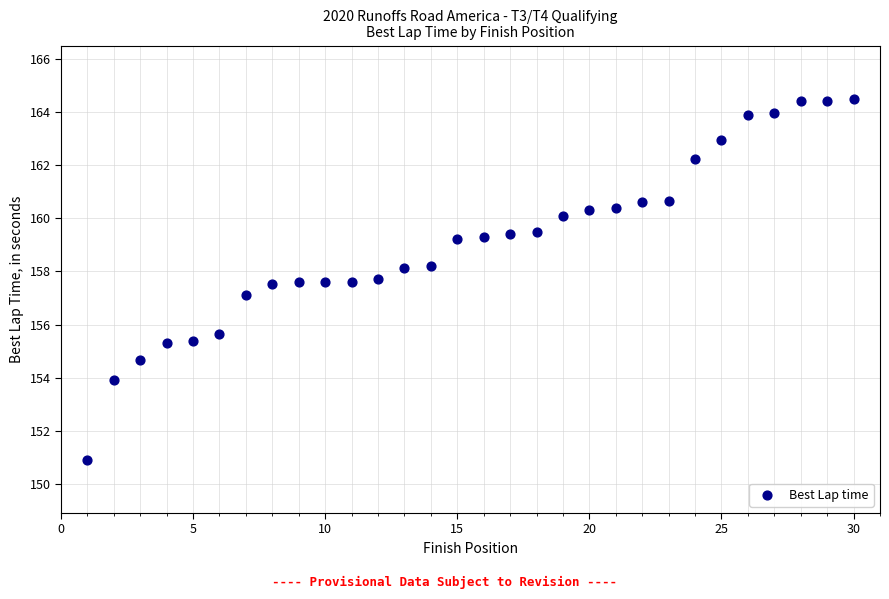

What is the range of Y values (max minus min)?

13.6